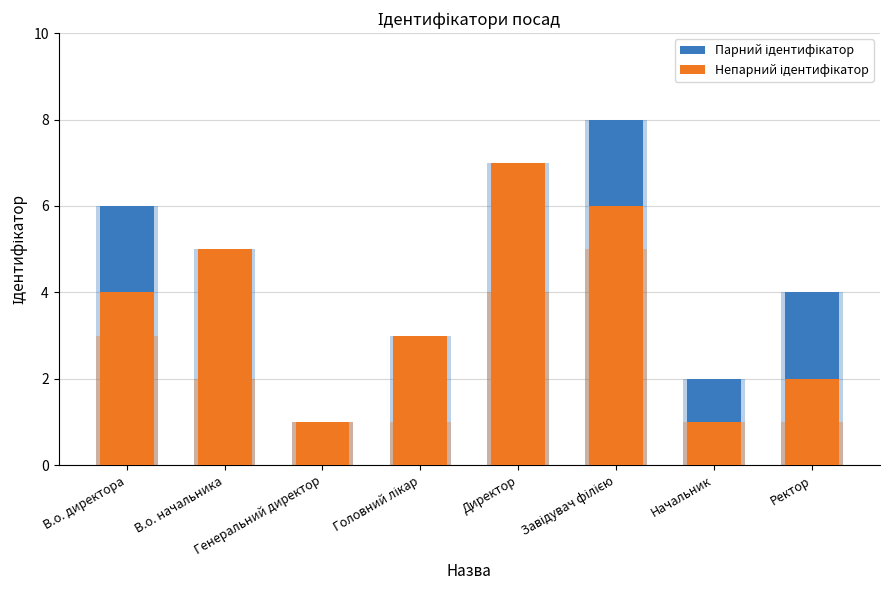

What value does the Парний ідентифікатор series have at Начальник?

2